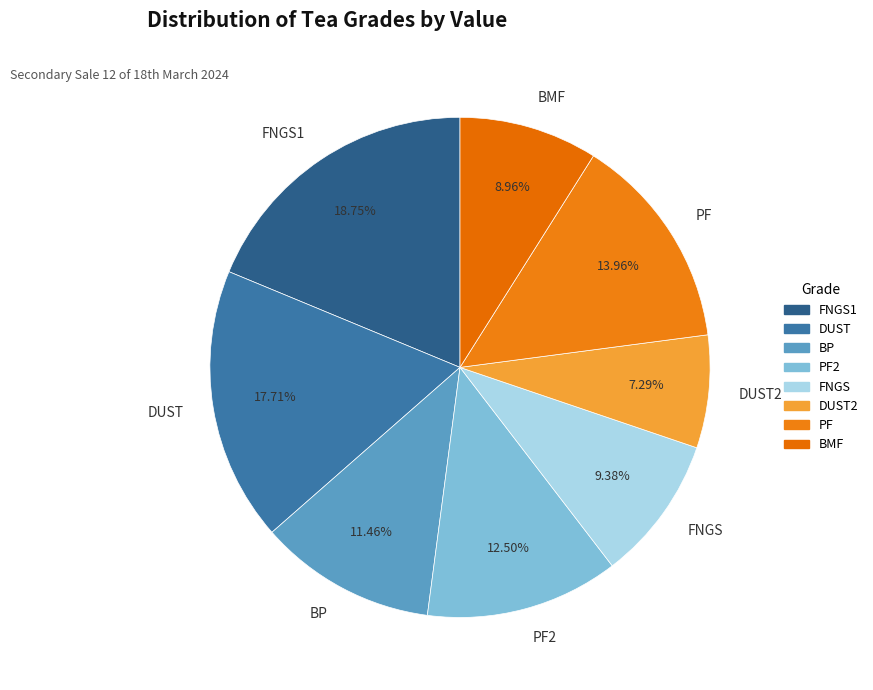

Do BP and DUST together represent more than half of the pie?

No